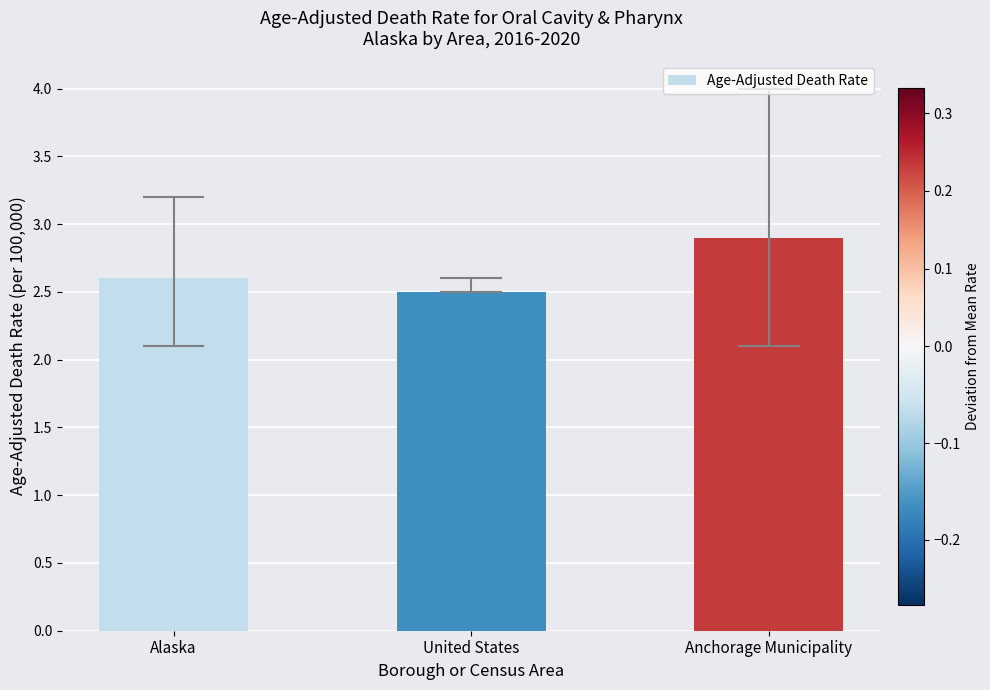

What is the value of the 3rd bar from the left?

2.9